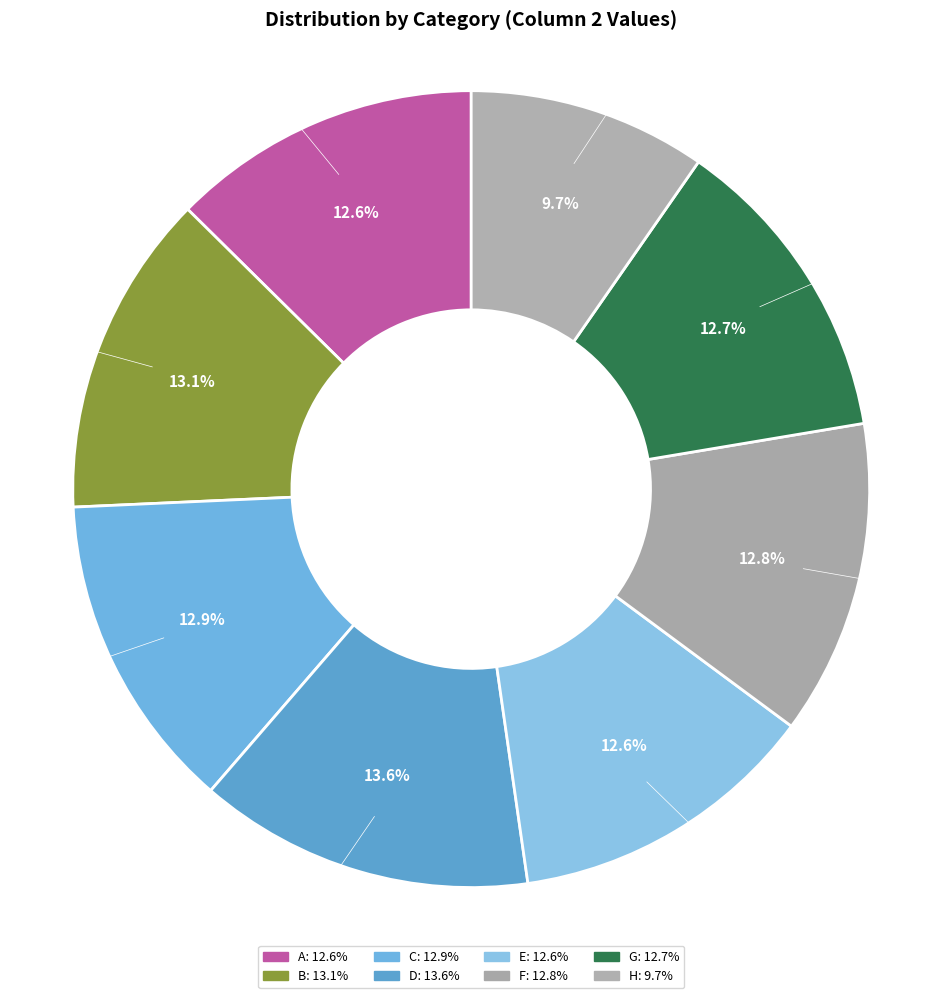

Does C account for over 50% of the chart?

No